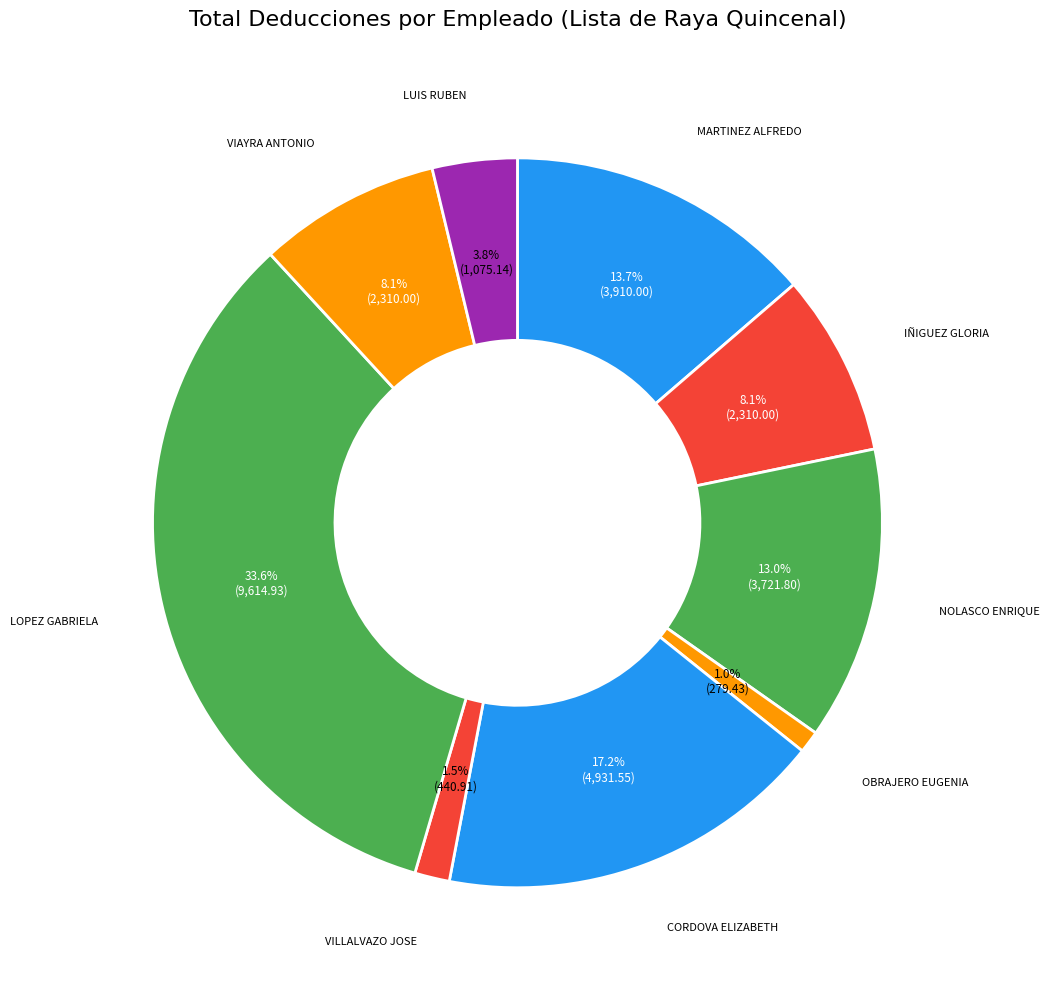

Count the number of slices in the pie.

9